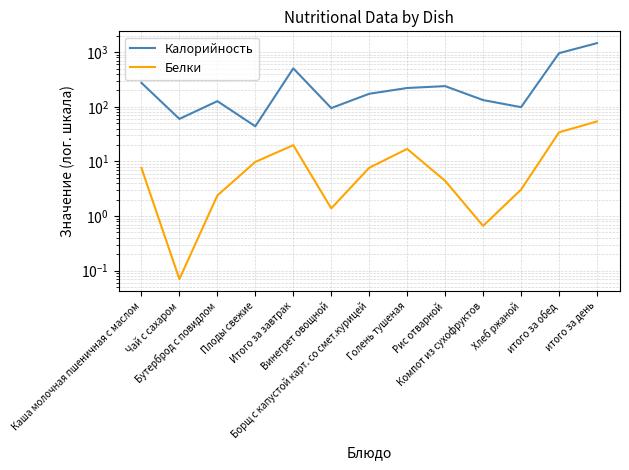

Reading right to left, transcribe all the data shown in this chart.

Калорийность: 1464.8	959.5	98.5	132.8	239.1	221.0	173.3	94.8	505.4	44.0	126.9	60.0	274.4
Белки: 54.0	34.1	3.0	0.7	4.4	16.9	7.7	1.4	19.9	9.8	2.4	0.1	7.6